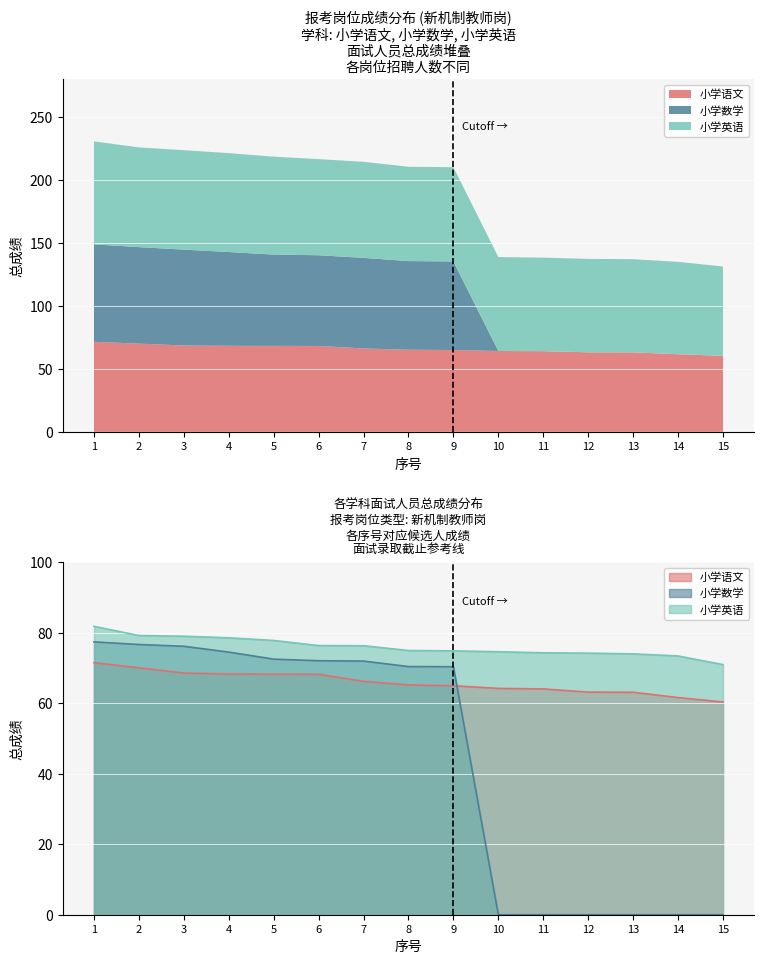

How many lines are shown in the chart?

3